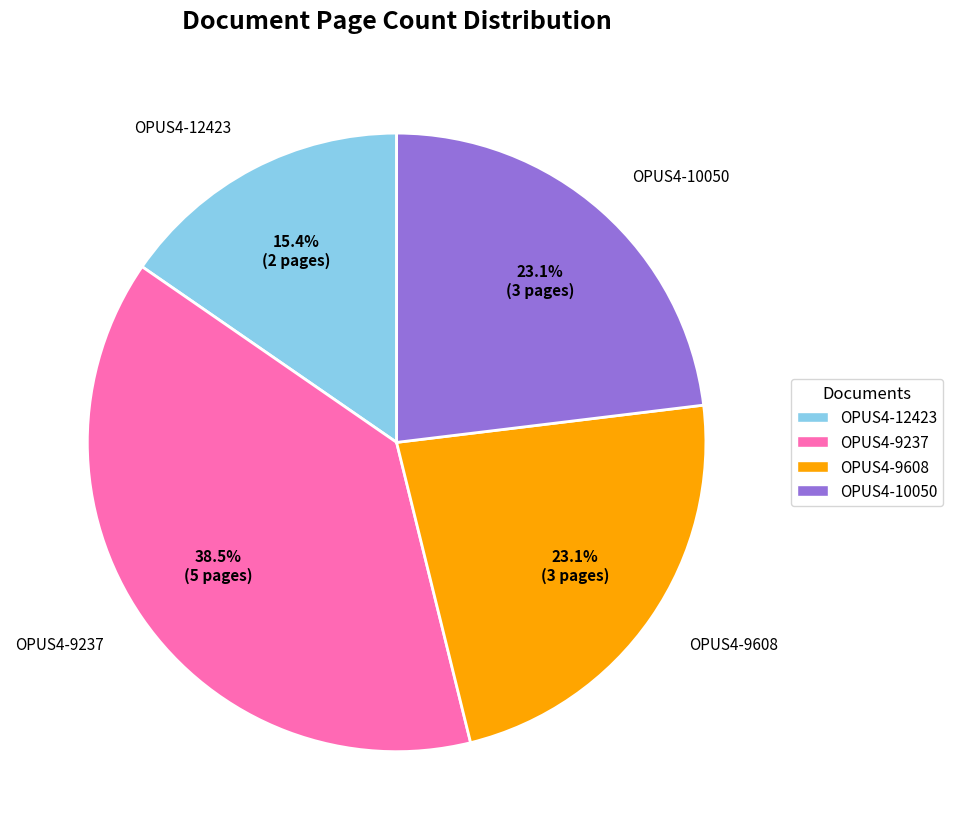

Which has a higher value, OPUS4-10050 or OPUS4-12423?

OPUS4-10050